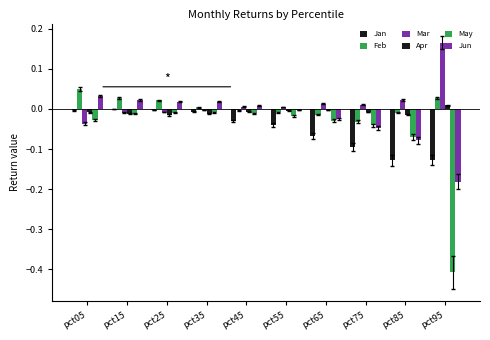

Which series changed the most between pct15 and pct85?

Jan